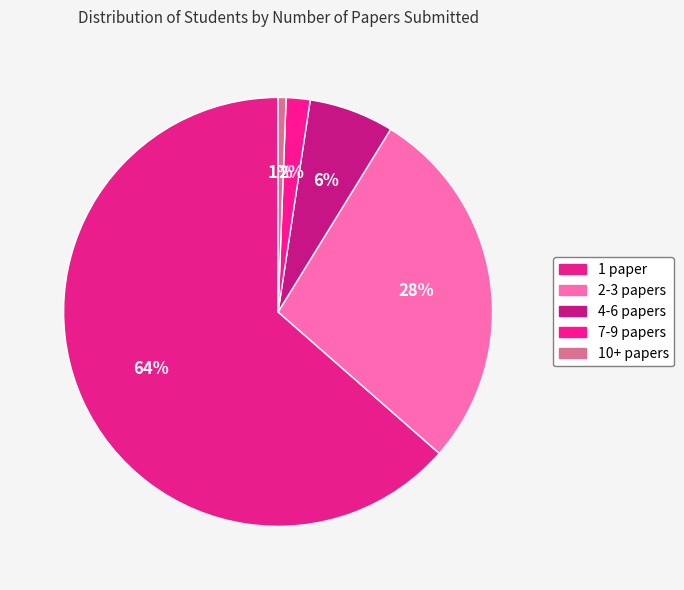

How many slices are in this pie chart?

5